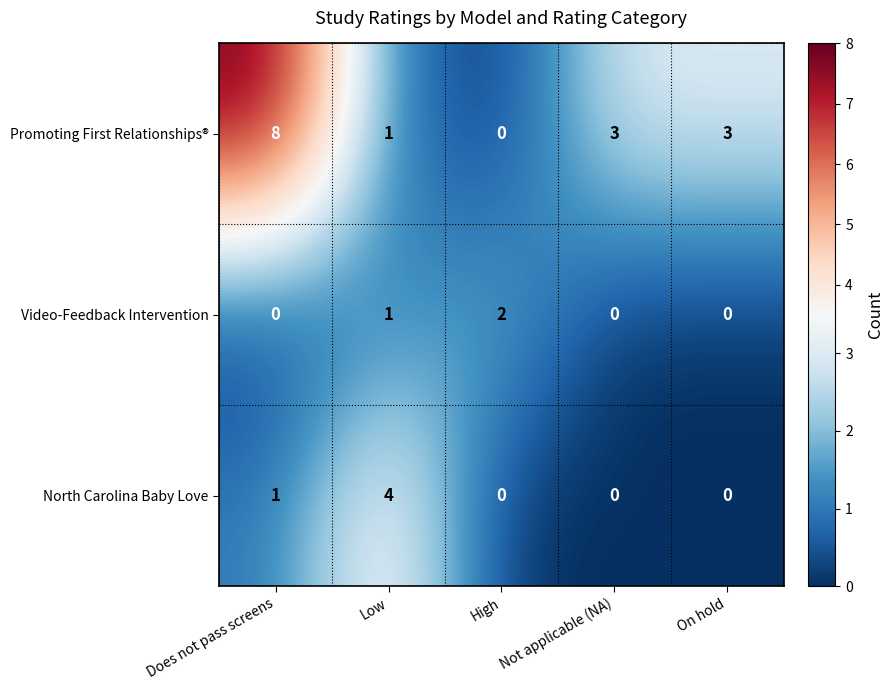

What is the difference between the maximum and second lowest values in the Promoting First Relationships® series?

7